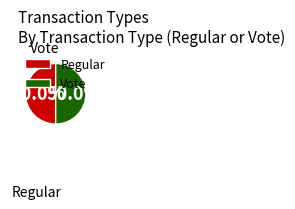

To the nearest percent, what is the difference between the largest and smallest slice percentages?

3%